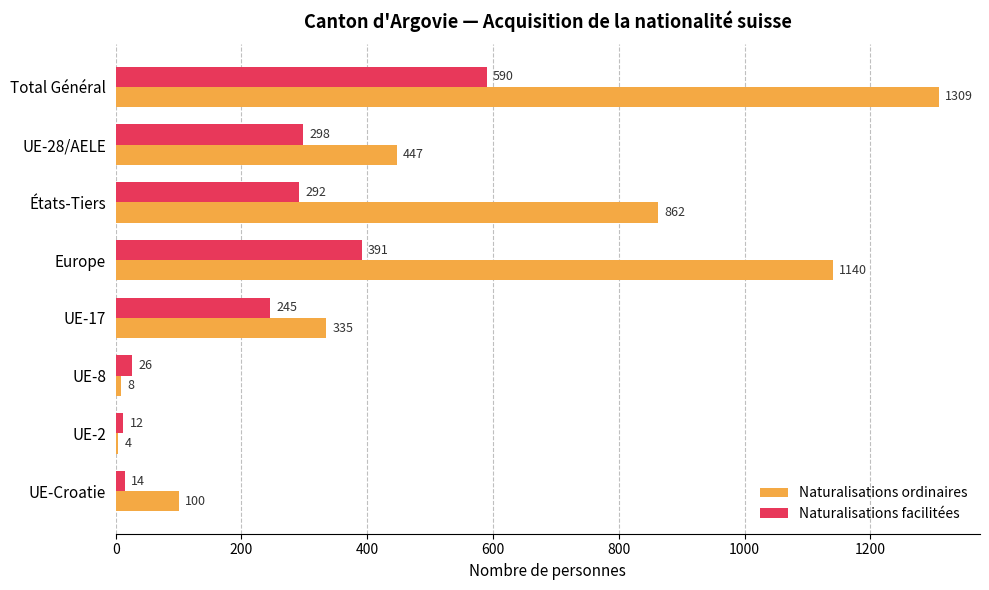

Between Europe and UE-2, which series saw the biggest shift?

Naturalisations ordinaires